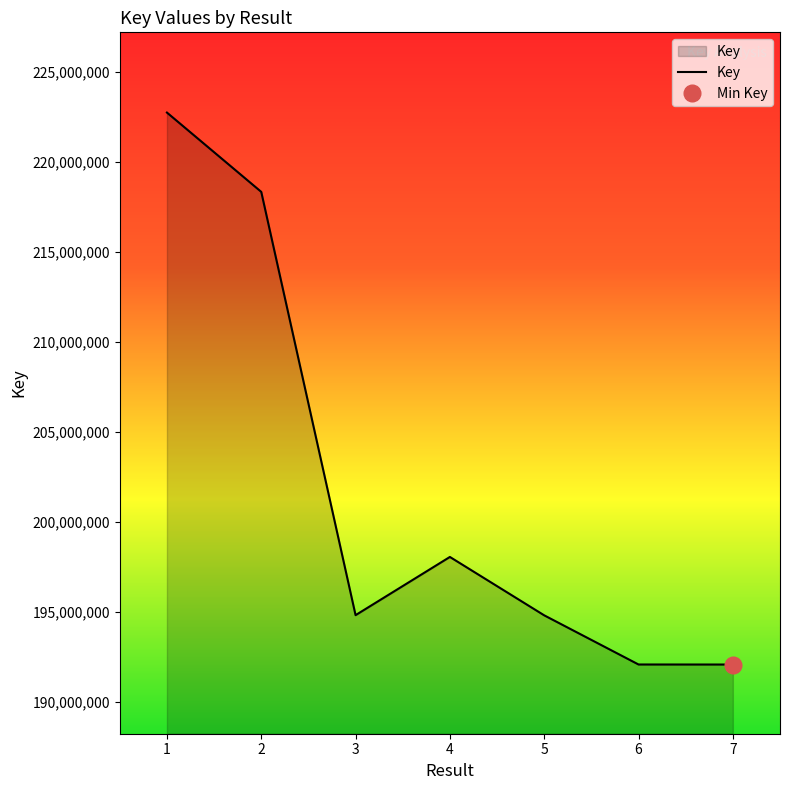

How many values are below 194825126?

3